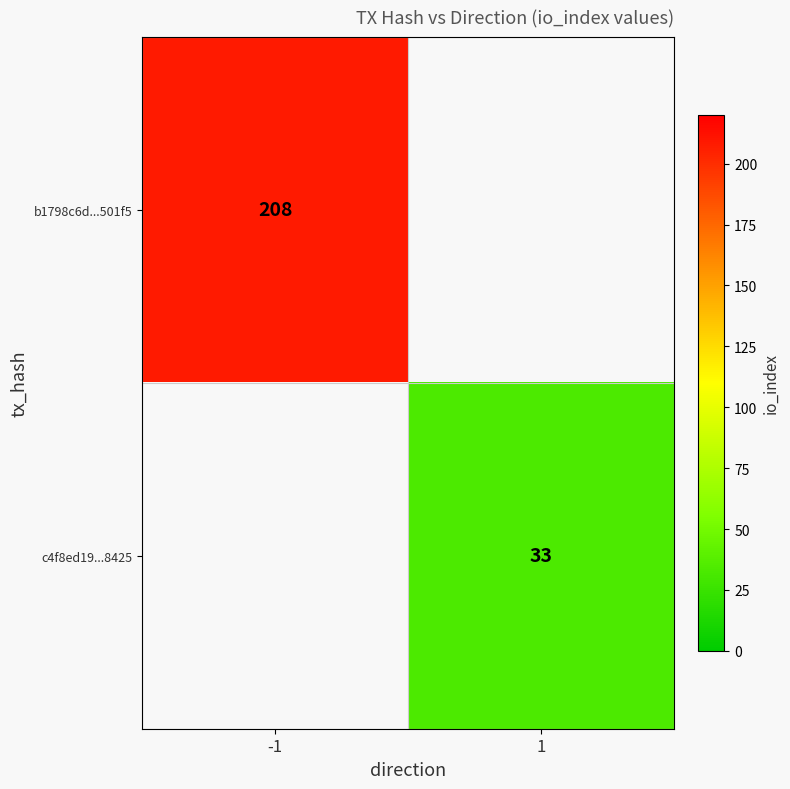

The value of b1798c6d...501f5 at -1 is 343. True or false?

False